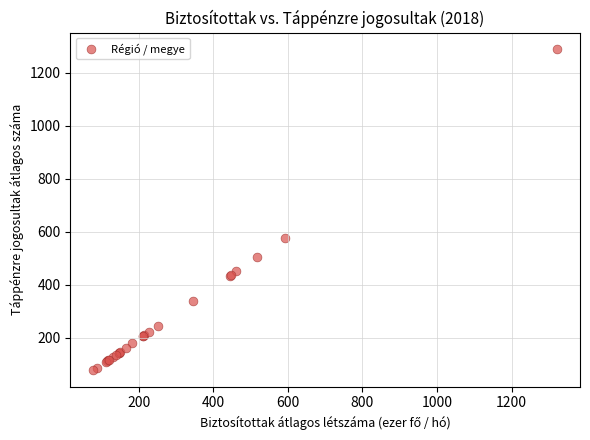

What Y value in the scatter plot is closest to 684?

578.0